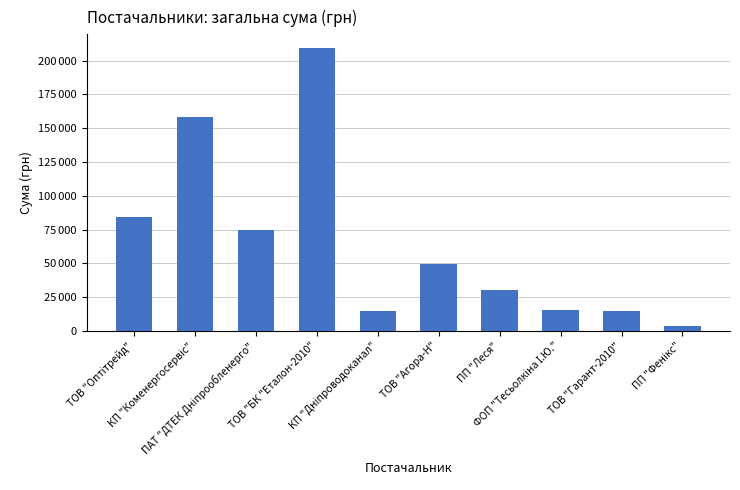

At which label is the value closest to 106170?

ТОВ "Оптітрейд"